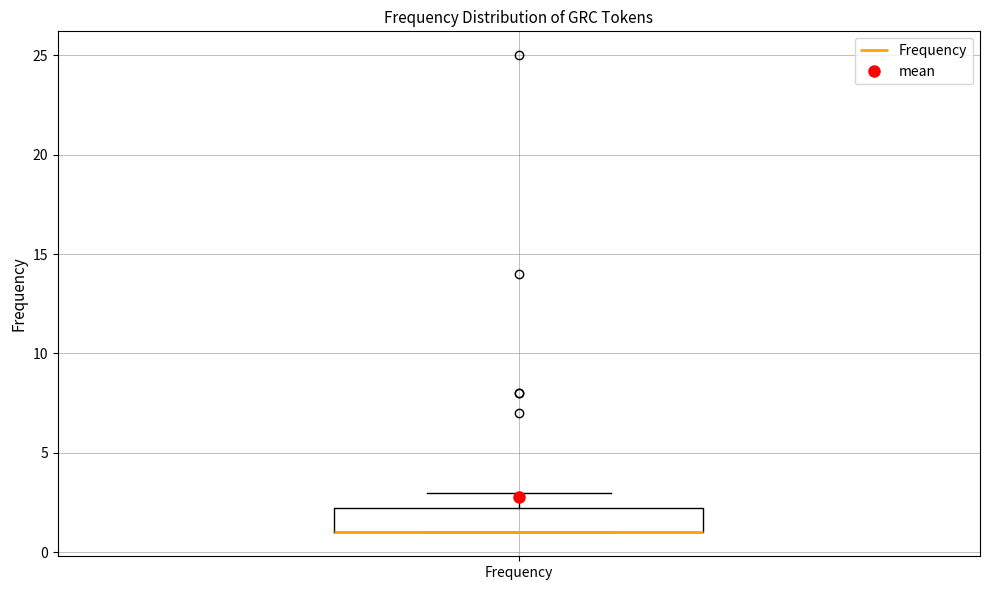

Transcribe this box plot: give where the median line is, the range the box spans, and where the two whiskers end, as read against the y-axis. The values are not printed on the chart, so give them approximately, as read against the axis.

median 1.0 (drawn on the box's lower edge), box 1.0 to 2.5, whiskers 1.0 to 3.0